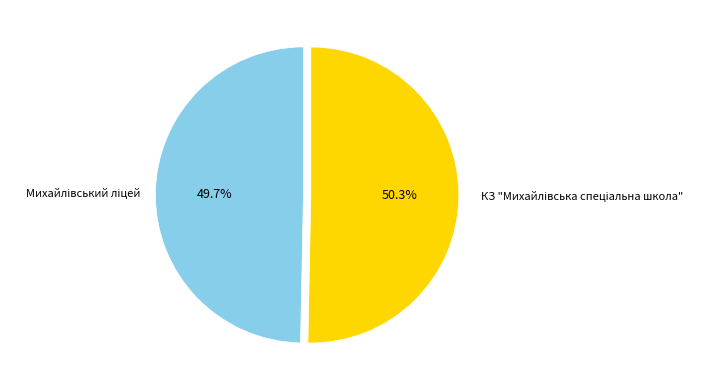

Is there a majority slice in this chart?

Yes